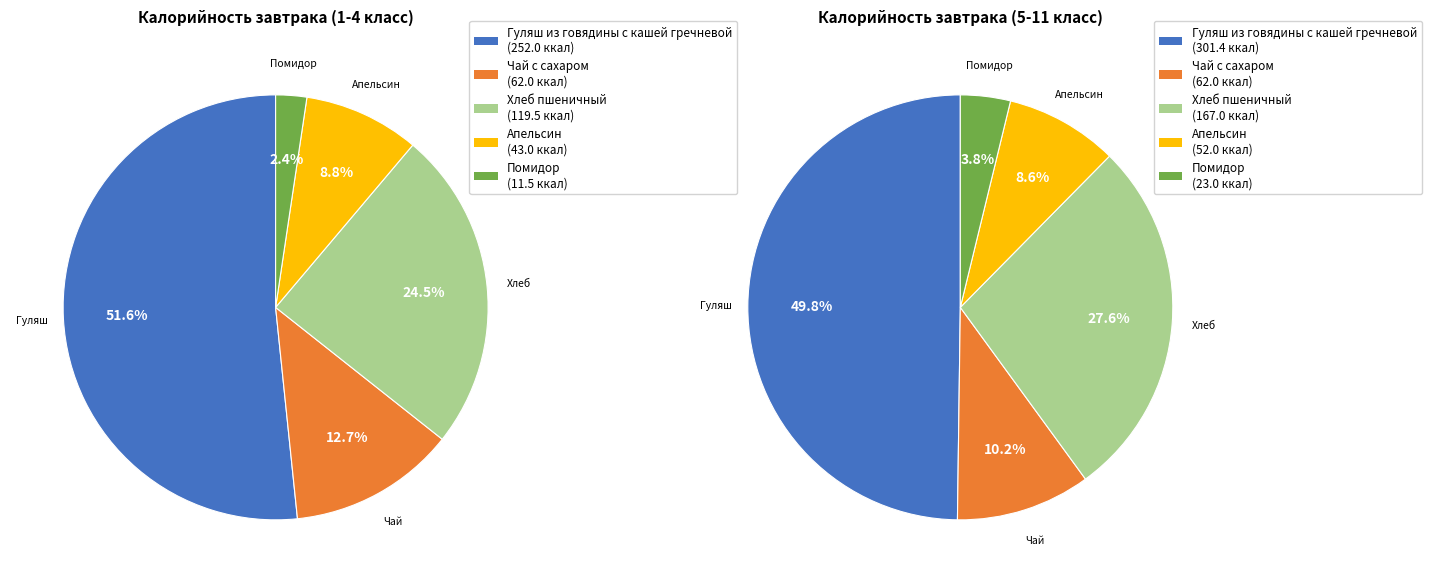

True or false: Чай с сахаром accounts for 19% of the total.

False